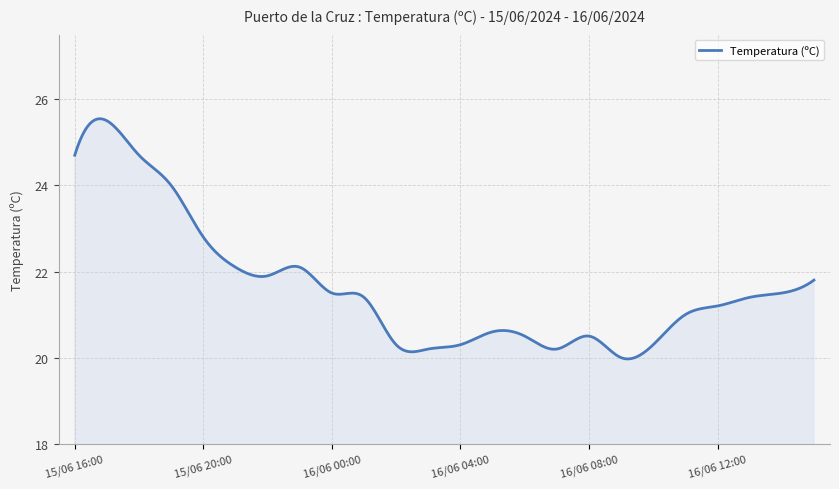

What is the greatest value displayed?

25.5